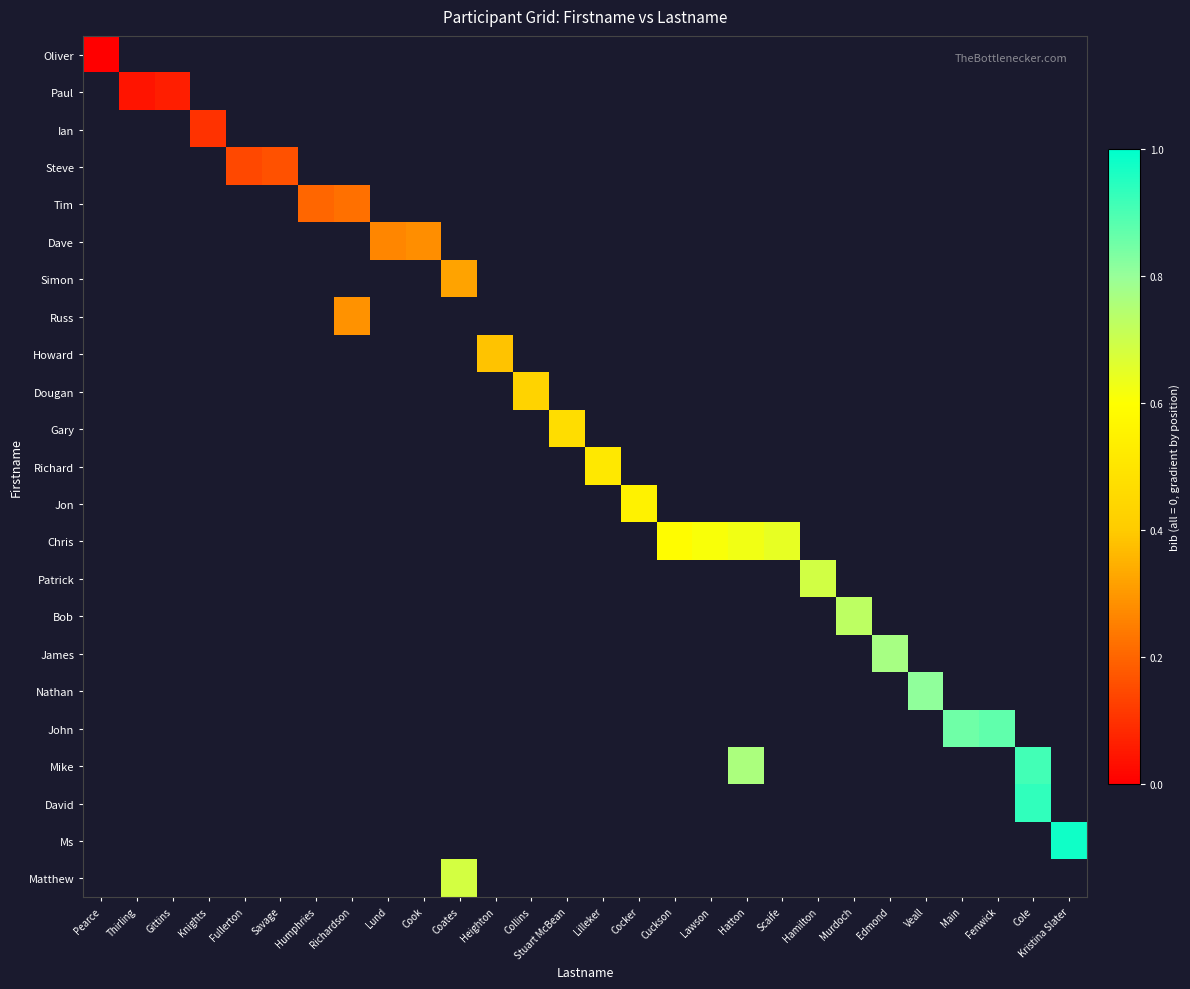

What is the maximum value shown in the chart?

1.0